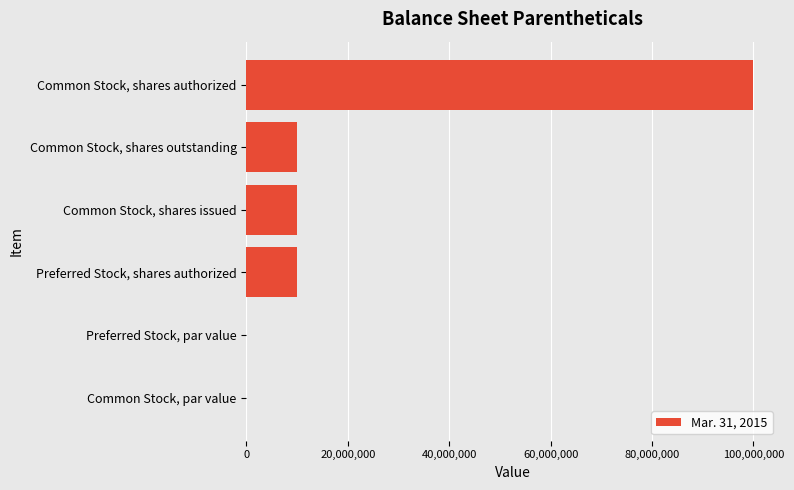

Does the chart contain stacked bars?

No